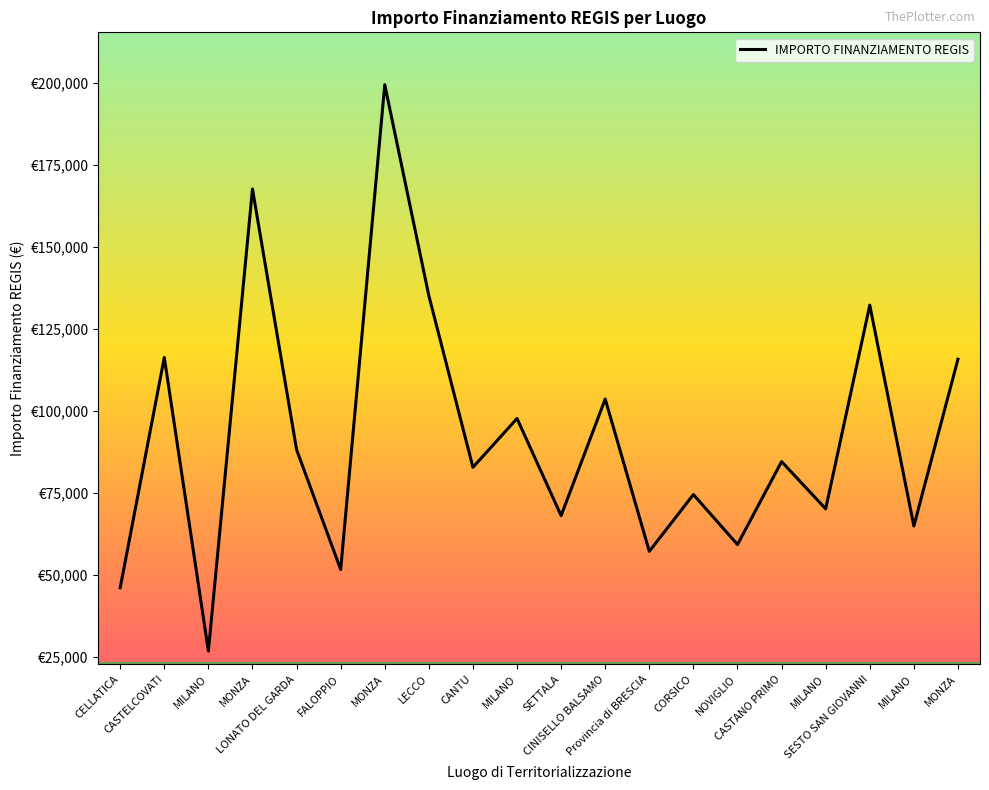

What is the sum of all values?

1842045.2